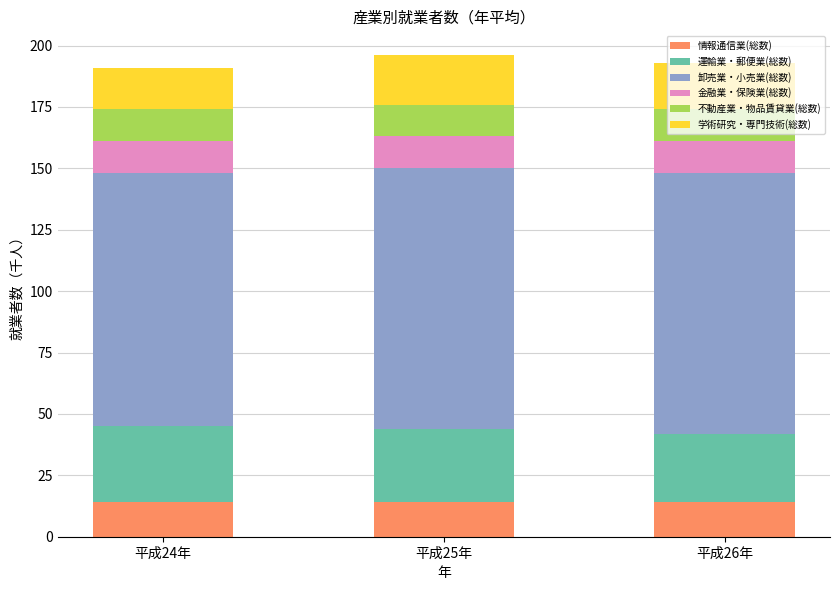

What is the sum of all 情報通信業(総数) values?

42